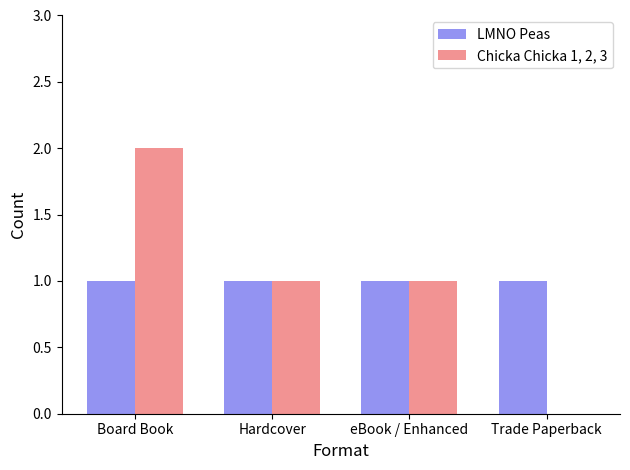

What is the sum of the Chicka Chicka 1, 2, 3 values at eBook / Enhanced and Board Book?

3